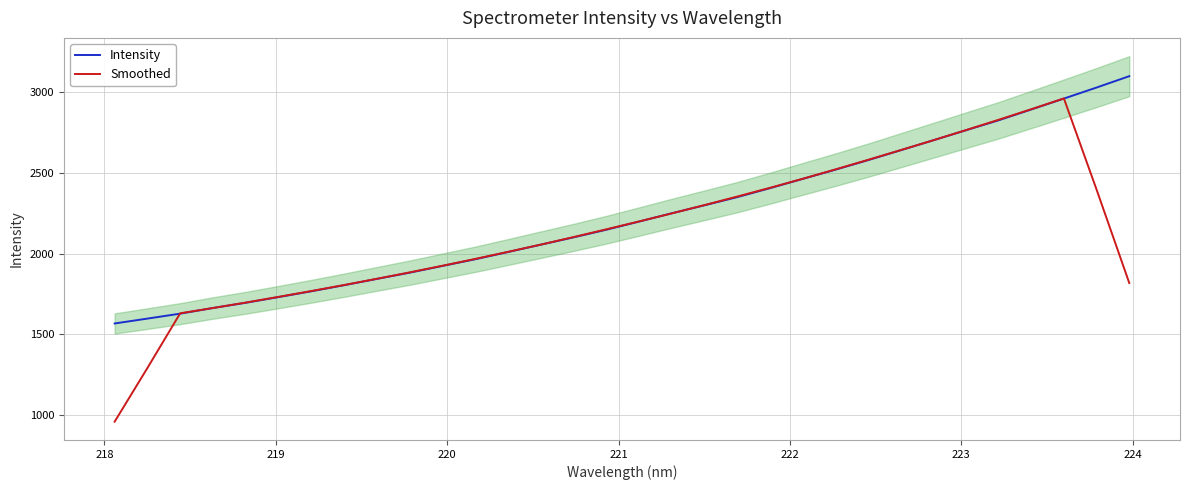

Rank the series by their maximum value, from lowest to highest.

Smoothed, Intensity